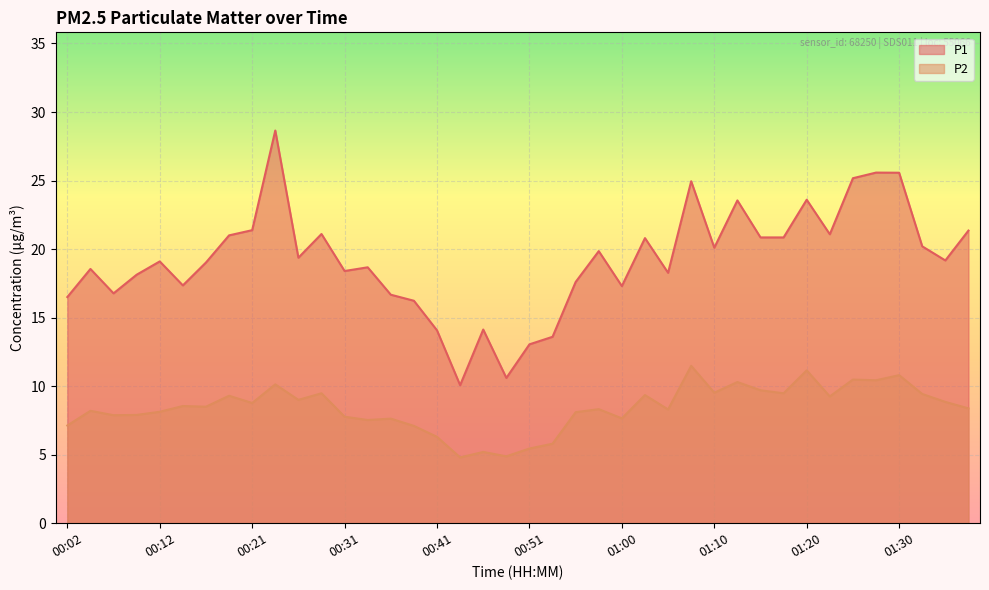

Between 00:53 and 01:30, which series saw the biggest shift?

P1